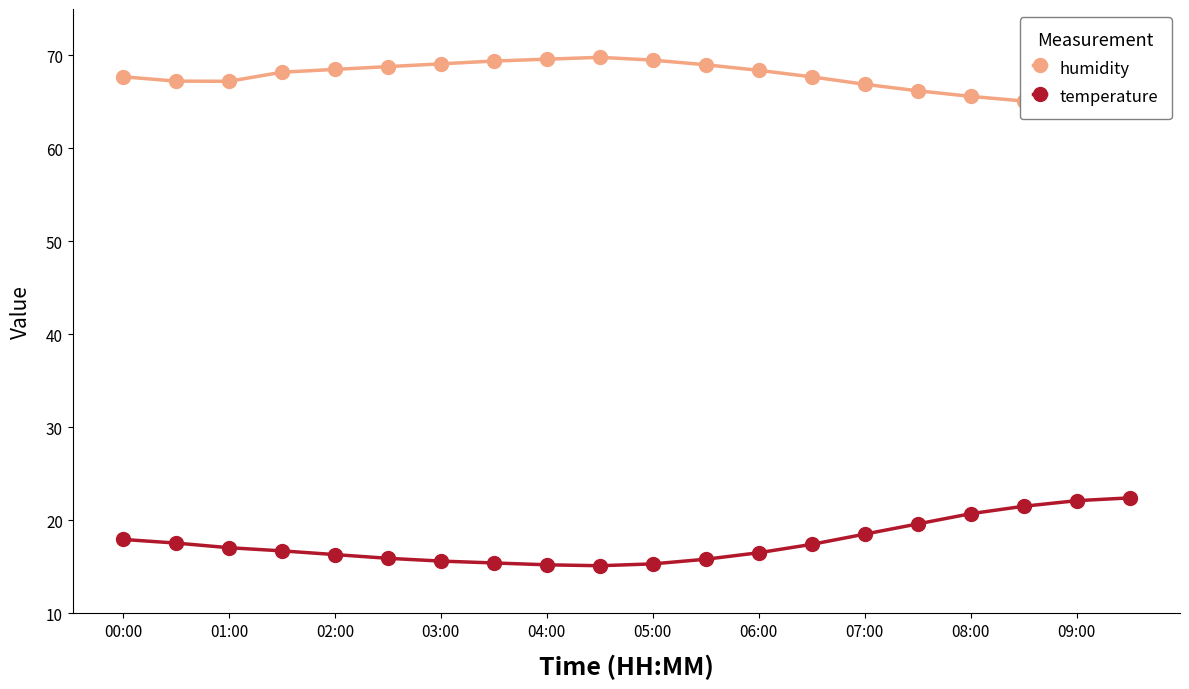

What is the difference between the second highest and minimum values in the temperature series?

7.0